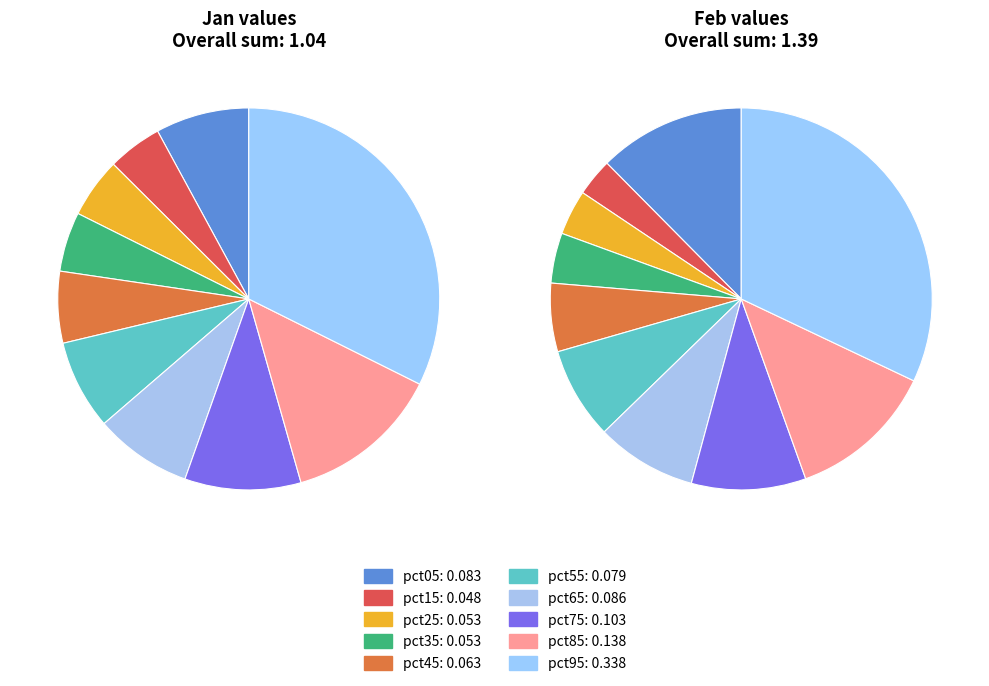

What is the total percentage of 3 and 8?

18.3%